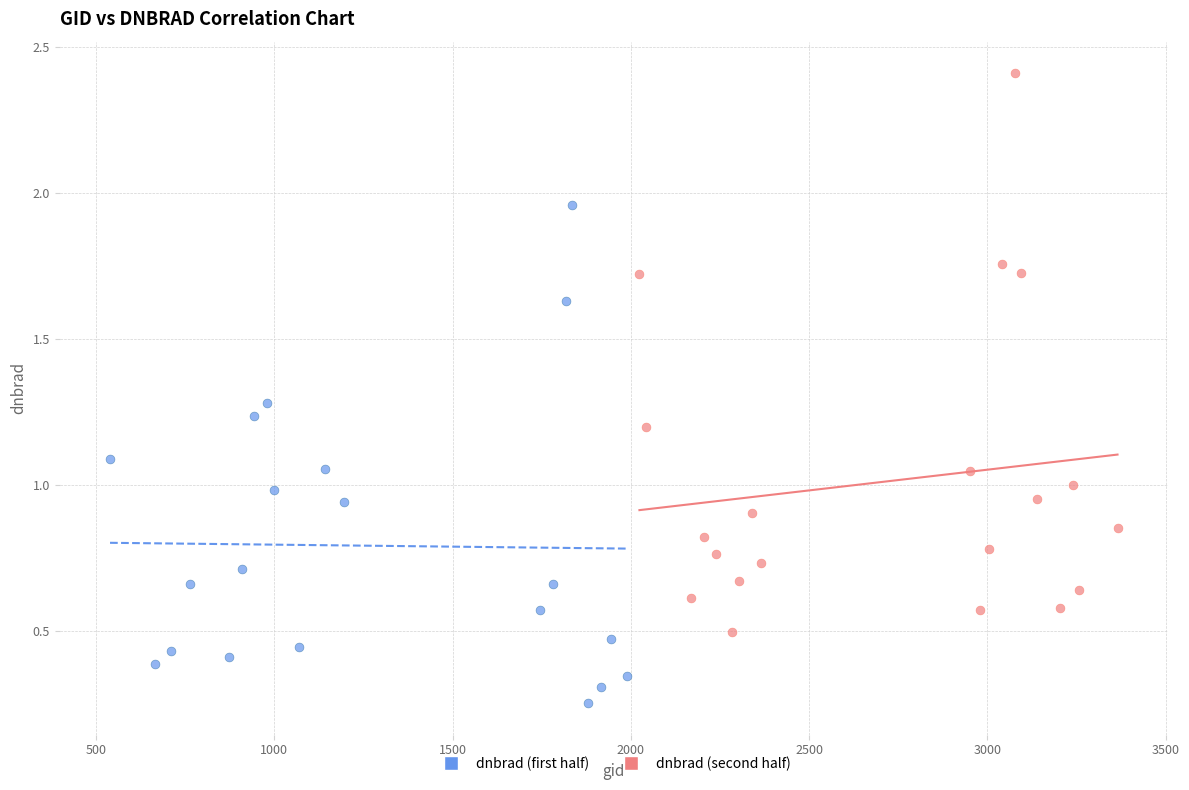

Which series reaches the maximum Y coordinate?

dnbrad (second half)